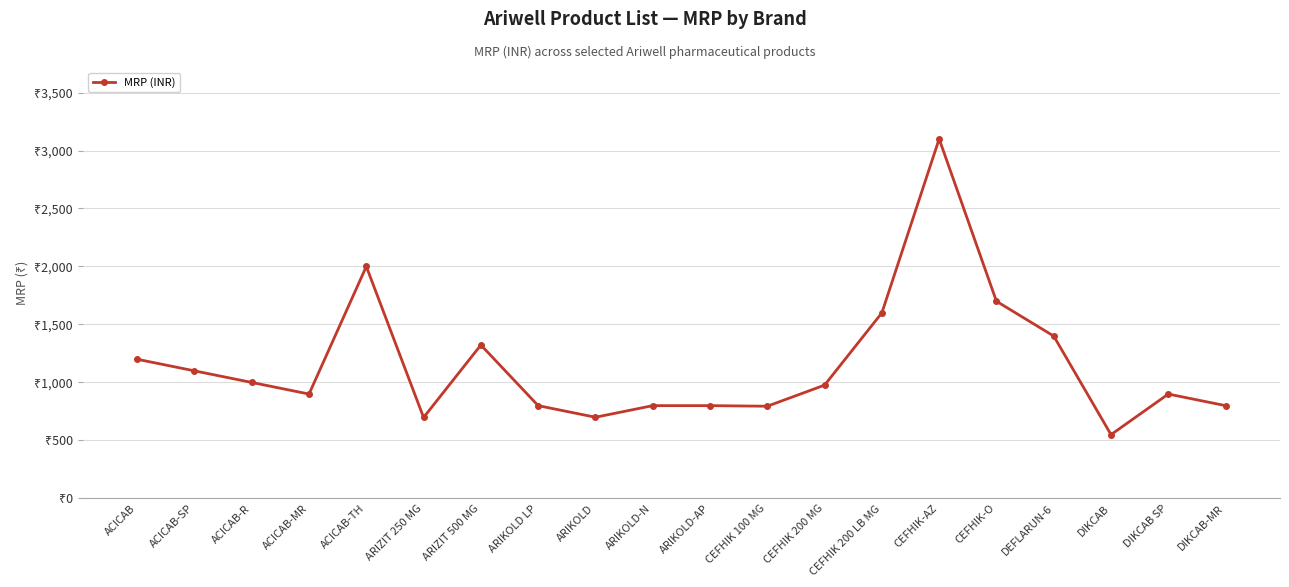

What is the greatest value displayed?

3100